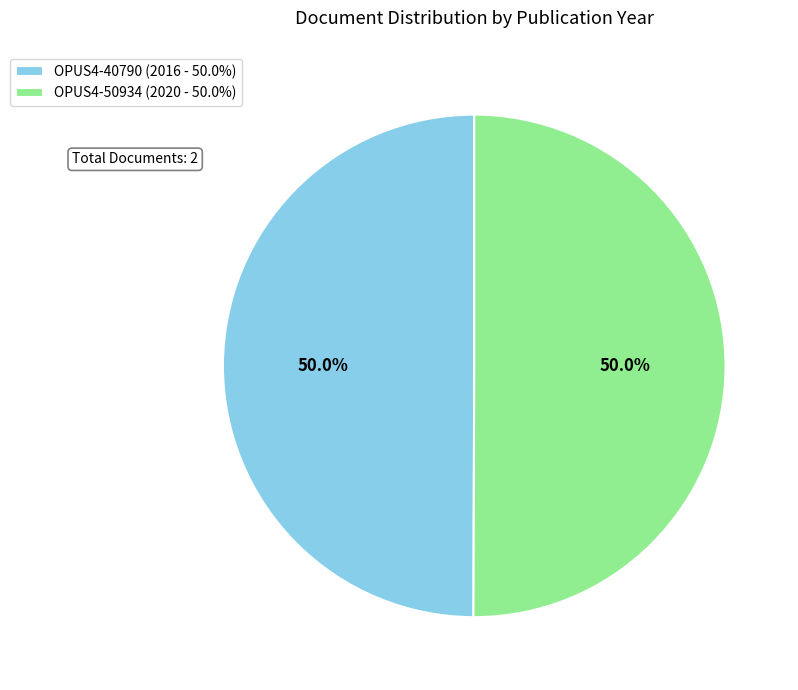

Approximately how many times larger is the value at OPUS4-40790 (2016 - 50.0%) compared to OPUS4-50934 (2020 - 50.0%)?

1.0